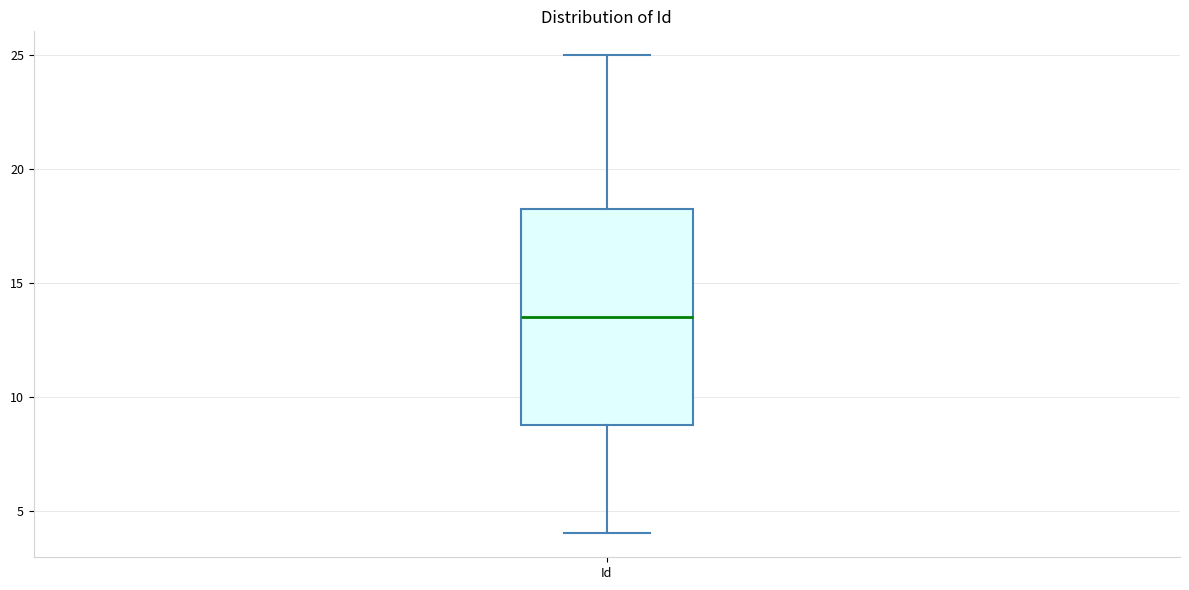

Read this box plot against the y-axis: the position of the median line, the range covered by the box, and the ends of both whiskers. The values are not printed on the chart, so give them approximately, as read against the axis.

median 13.5, box 9.0 to 18.5, whiskers 4.0 to 25.0